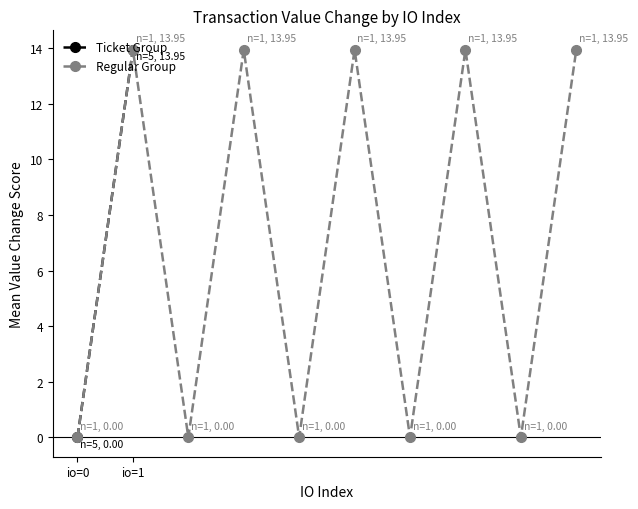

How many series are shown in this chart?

2